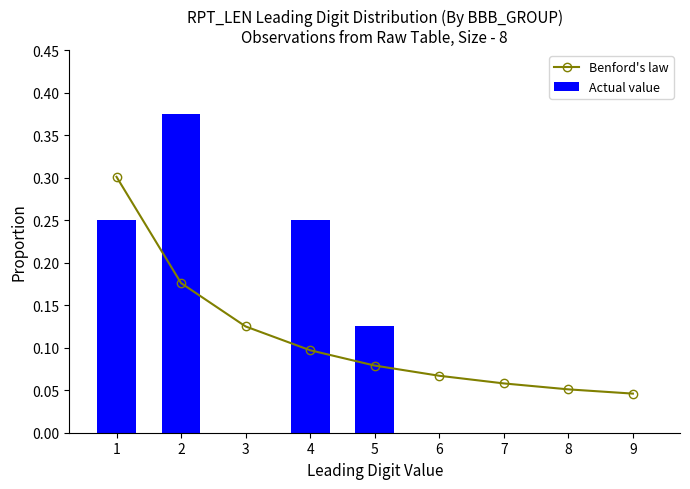

Reading right to left, transcribe all the data shown in this chart.

Benford's law: 9=0.0	8=0.1	7=0.1	6=0.1	5=0.1	4=0.1	3=0.1	2=0.2	1=0.3
Actual value: 9=0.0	8=0.0	7=0.0	6=0.0	5=0.1	4=0.2	3=0.0	2=0.4	1=0.2